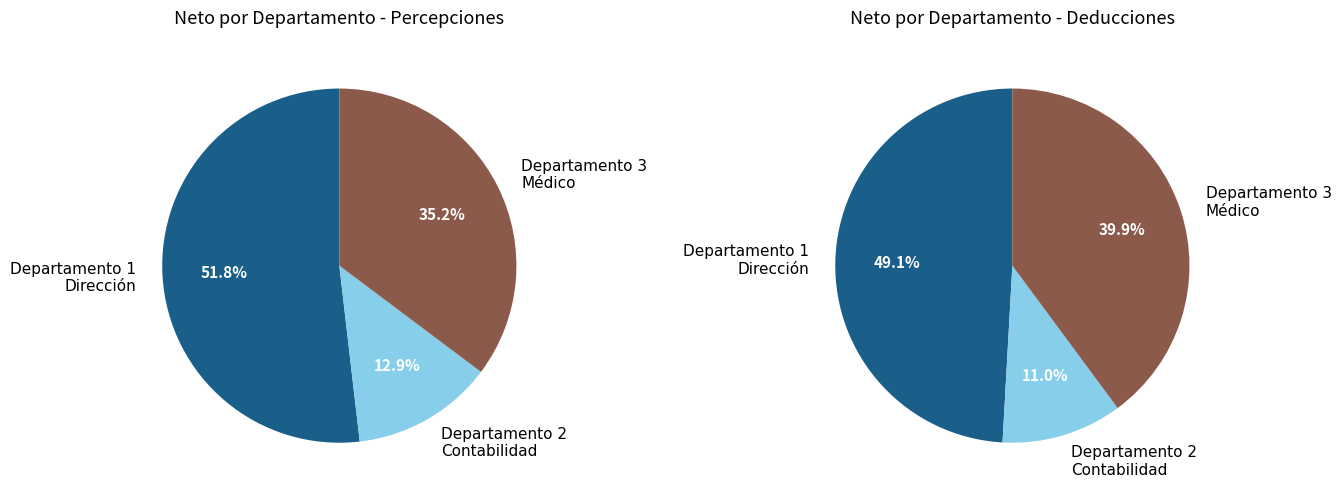

The Departamento 2 Contabilidad slice represents 21% of the pie. True or false?

False